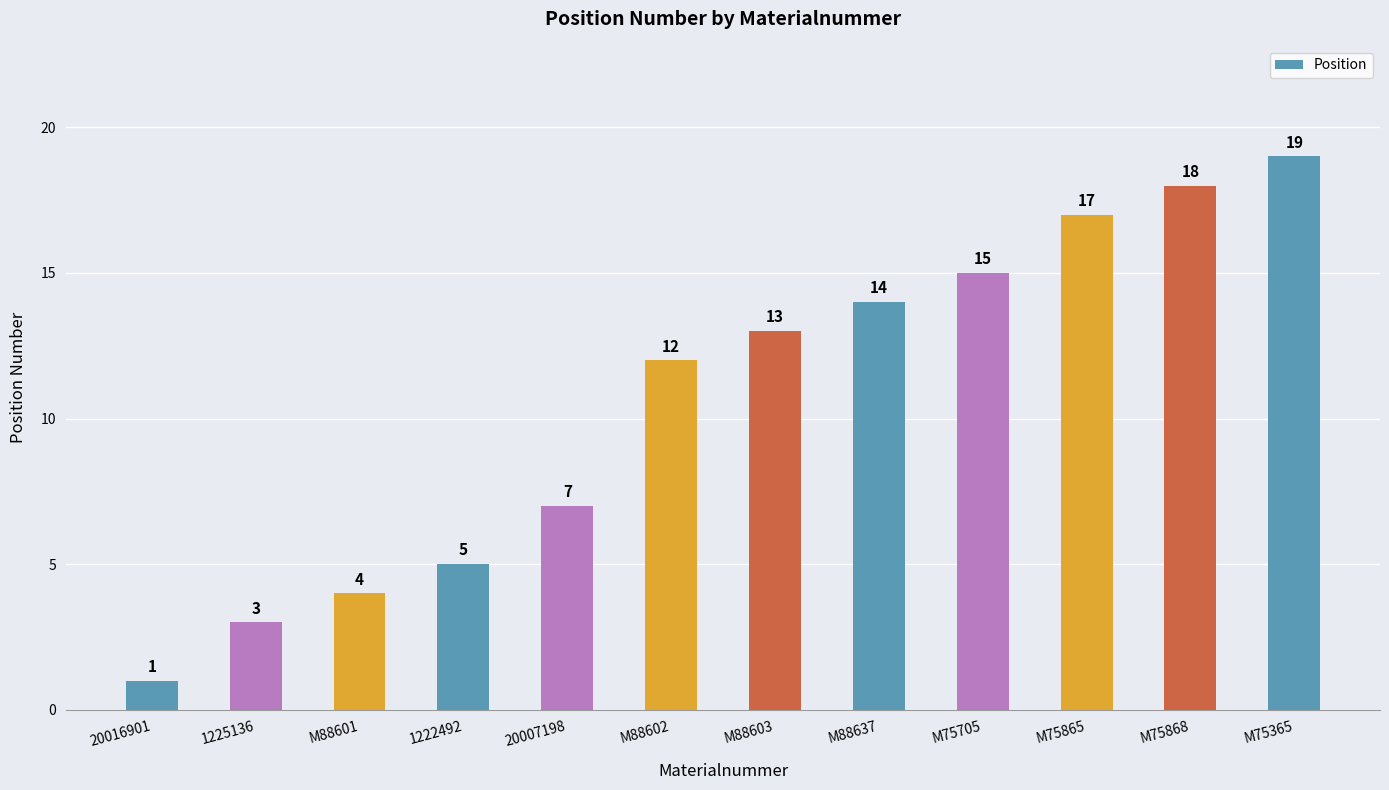

At which category does the chart reach its peak across all series?

M75365